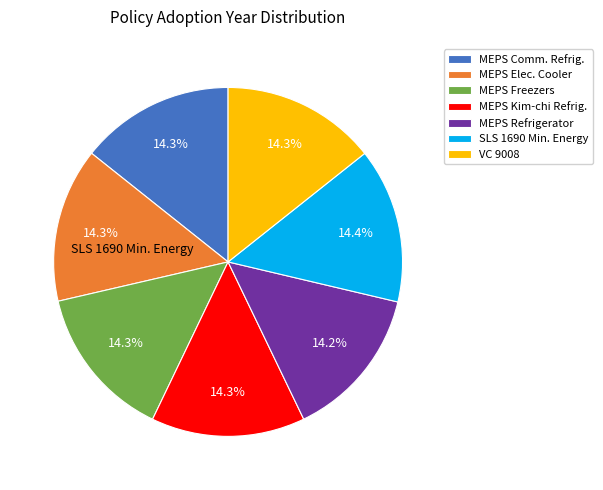

The VC 9008 slice represents 21% of the pie. True or false?

False